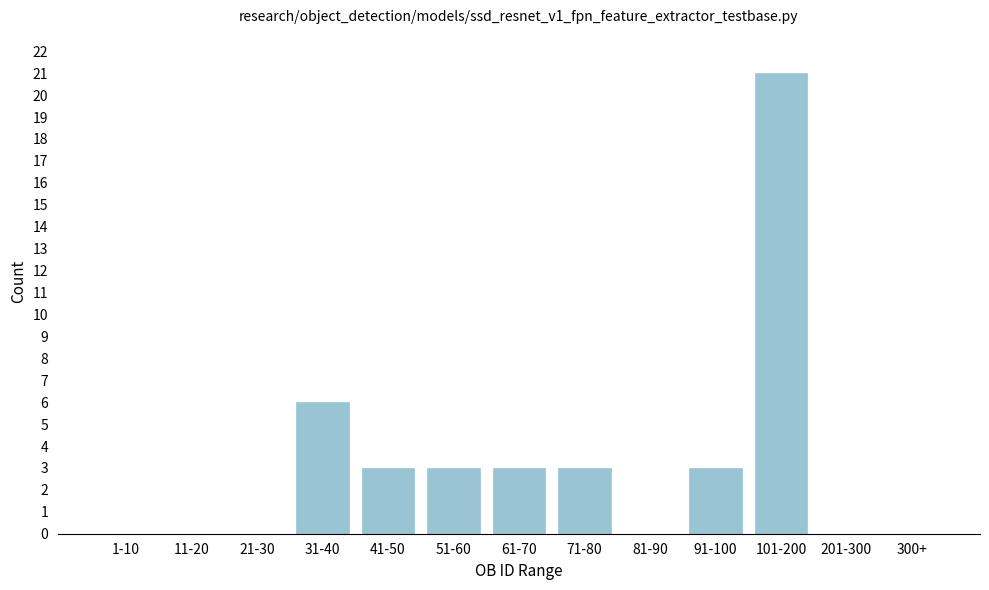

Reading left to right, list all the values displayed in this chart.

1-10=0	11-20=0	21-30=0	31-40=6	41-50=3	51-60=3	61-70=3	71-80=3	81-90=0	91-100=3	101-200=21	201-300=0	300+=0